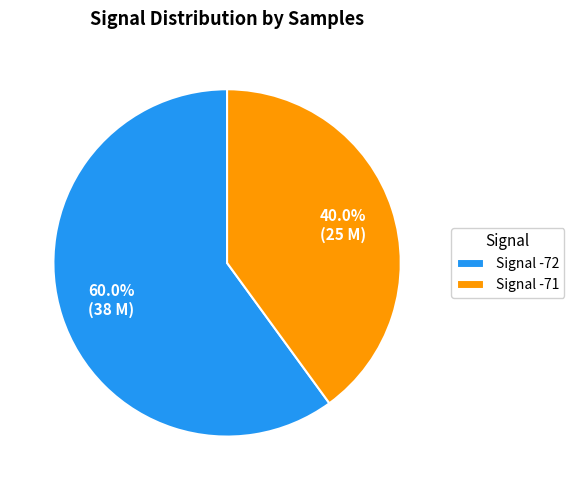

How many segments does this pie chart have?

2